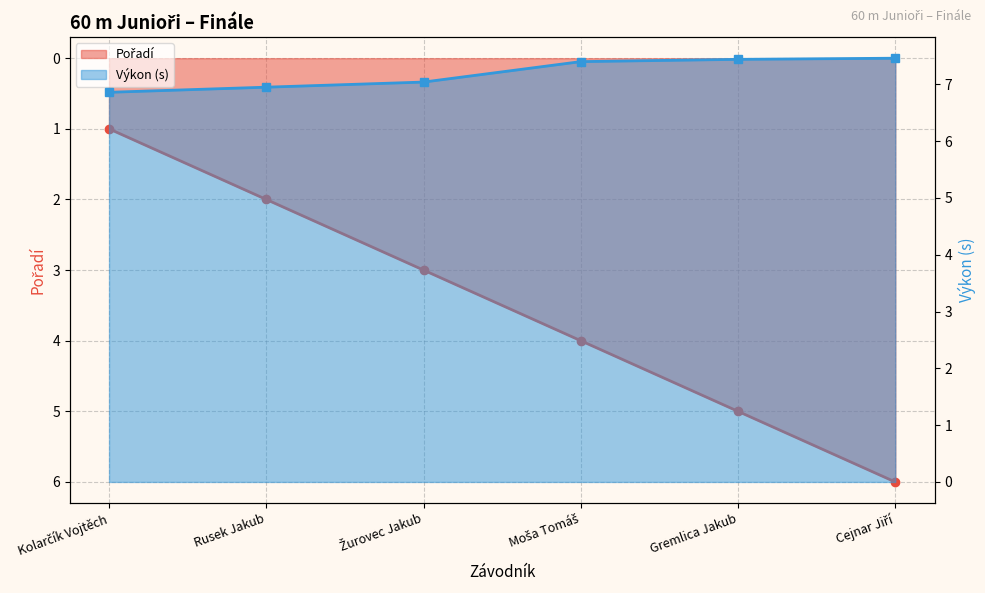

The Výkon (s) series shows 1.5 at Rusek Jakub. True or false?

False